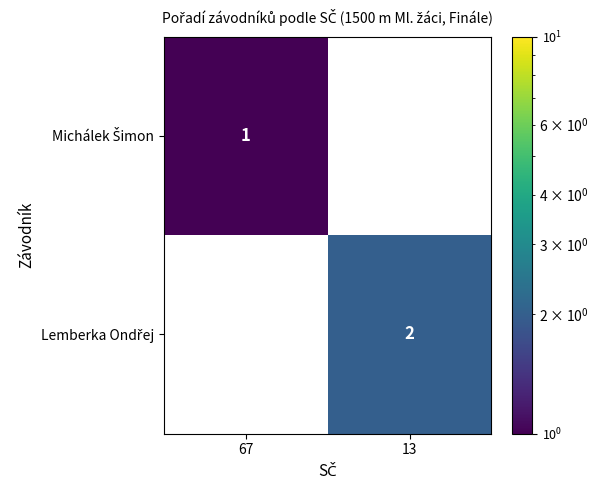

At which category does the chart reach its peak across all series?

13